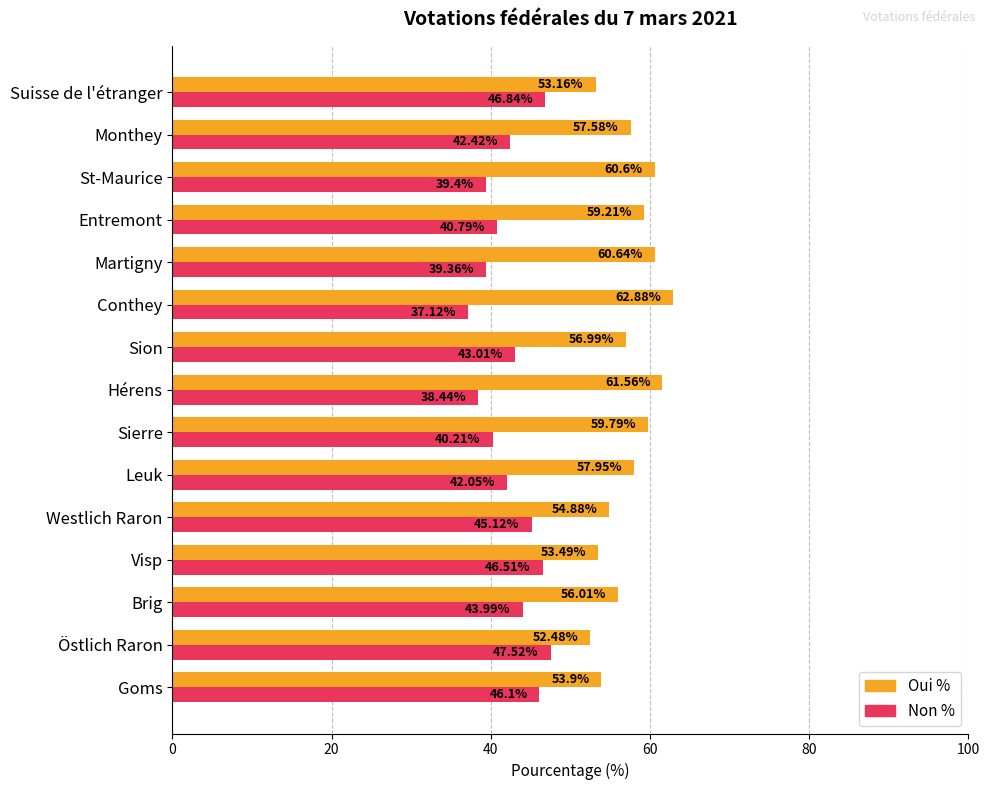

What is the highest value of the Non % series?

47.5